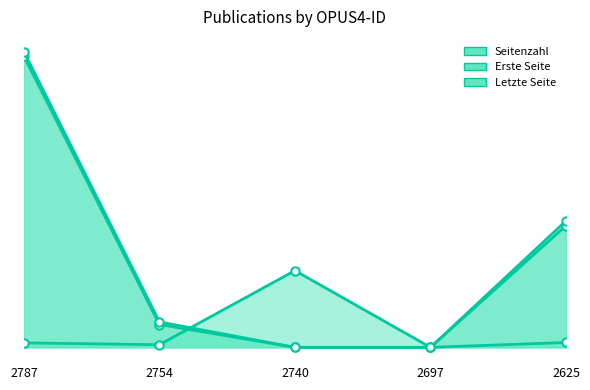

What is the value of the Seitenzahl point at the 5th from the left?

13